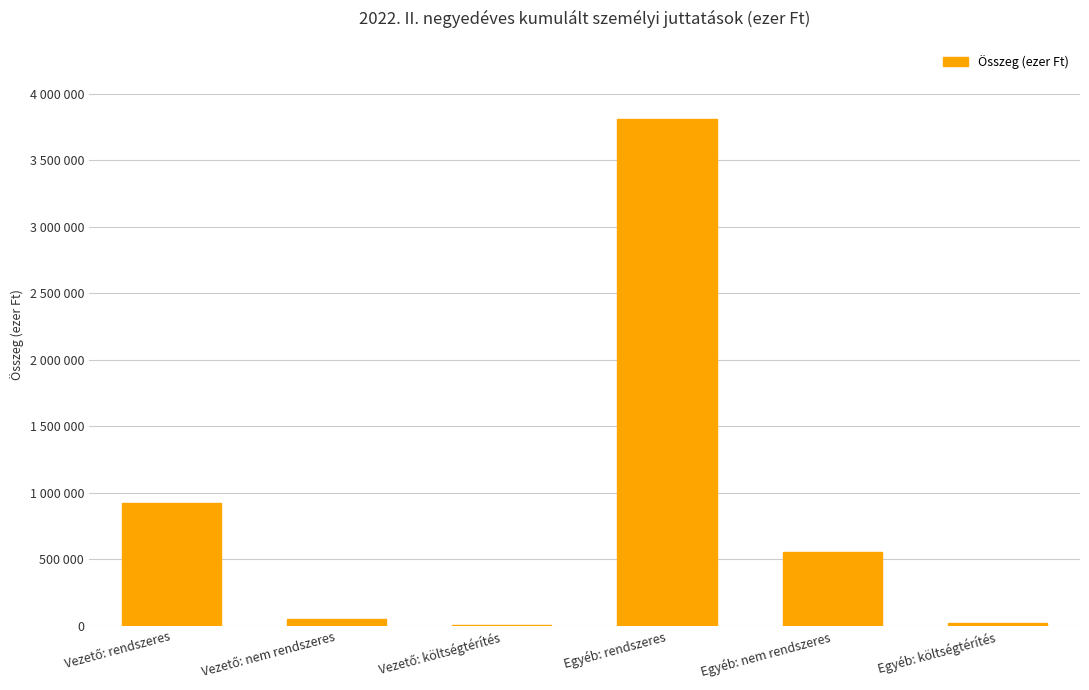

Is it true that the value at Egyéb: nem rendszeres is 145143?

False